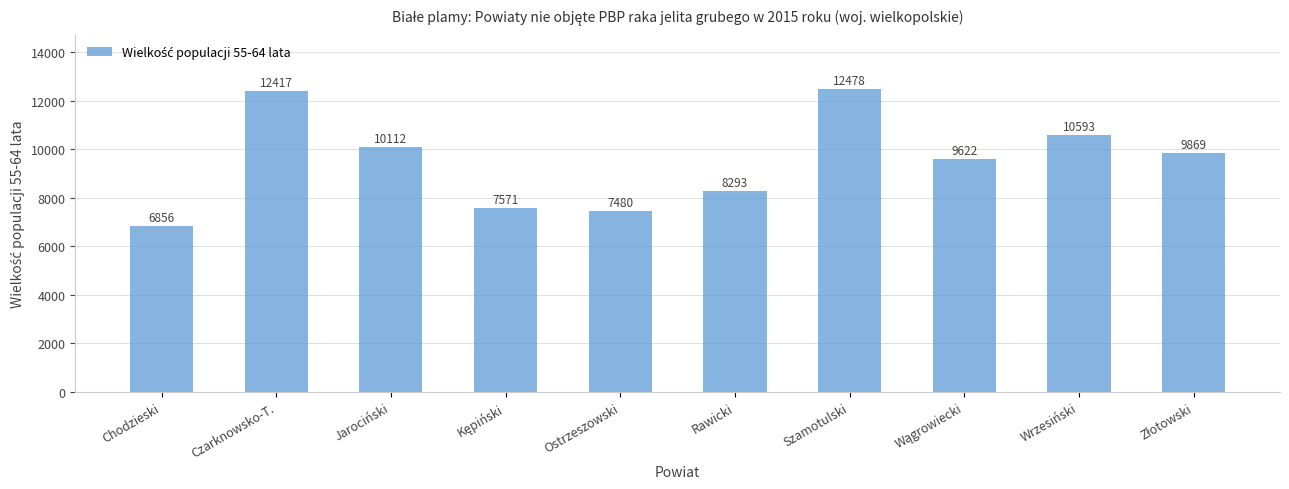

What is the difference between the values at Rawicki and Czarknowsko-T.?

4124